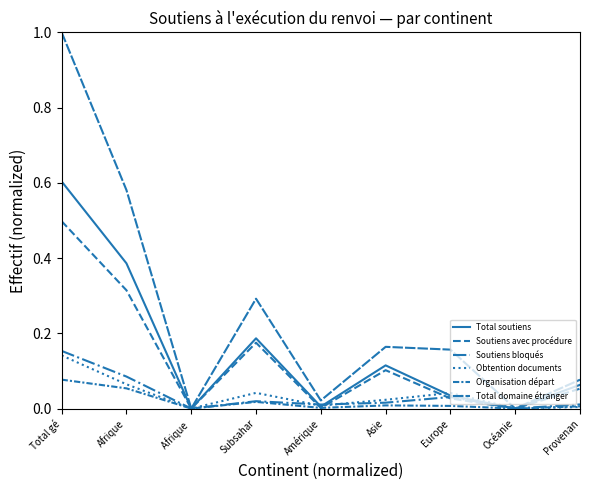

True or false: Total domaine étranger and Total soutiens intersect in this chart.

False